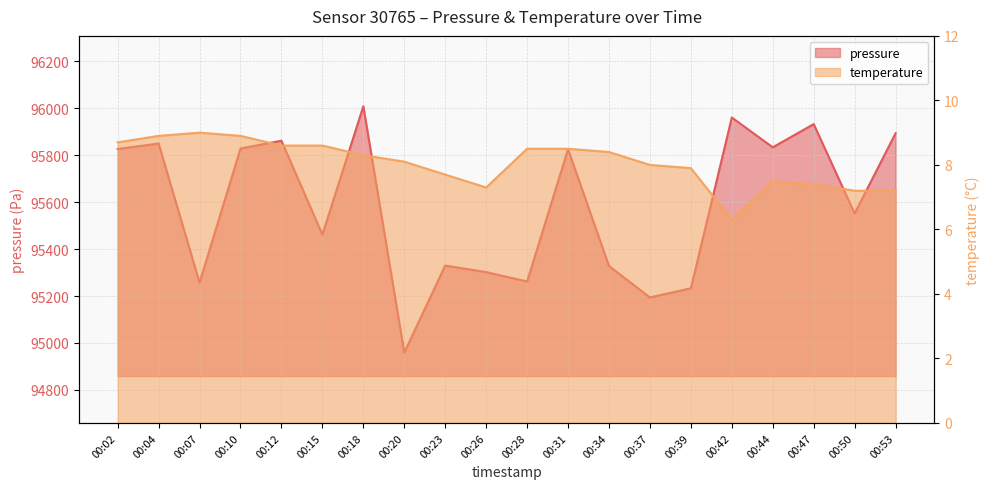

The temperature series shows 12.3 at 00:20. True or false?

False